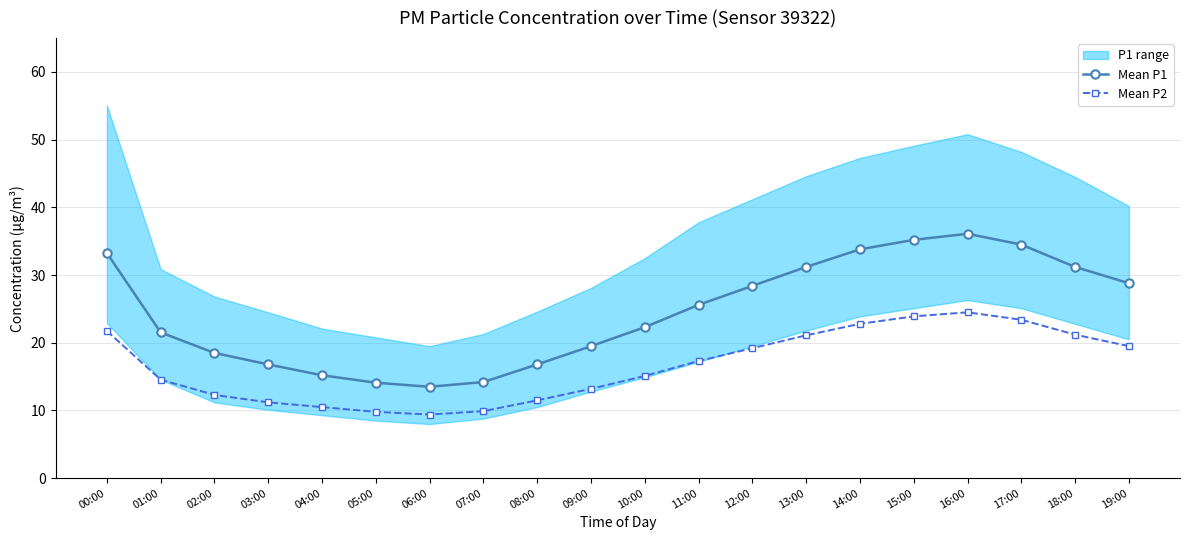

True or false: Mean P2 and Mean P1 intersect in this chart.

False